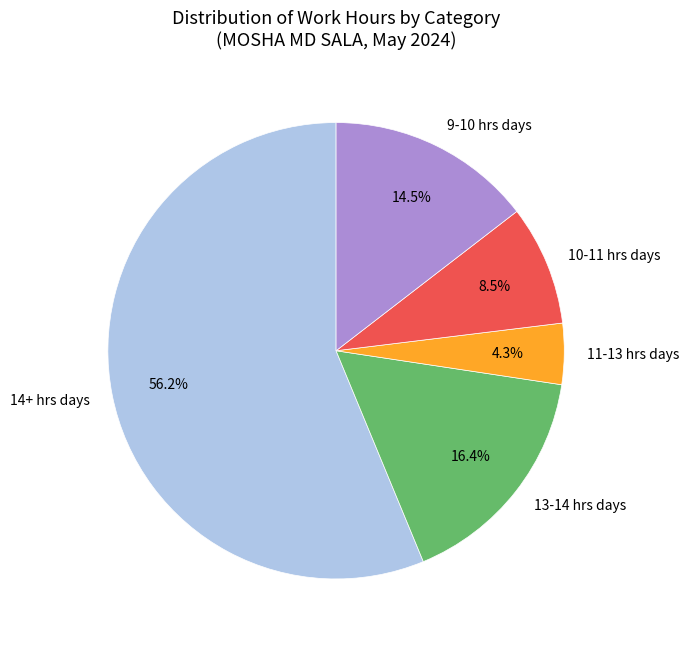

What is the total percentage of 10-11 hrs days and 13-14 hrs days?

24.9%